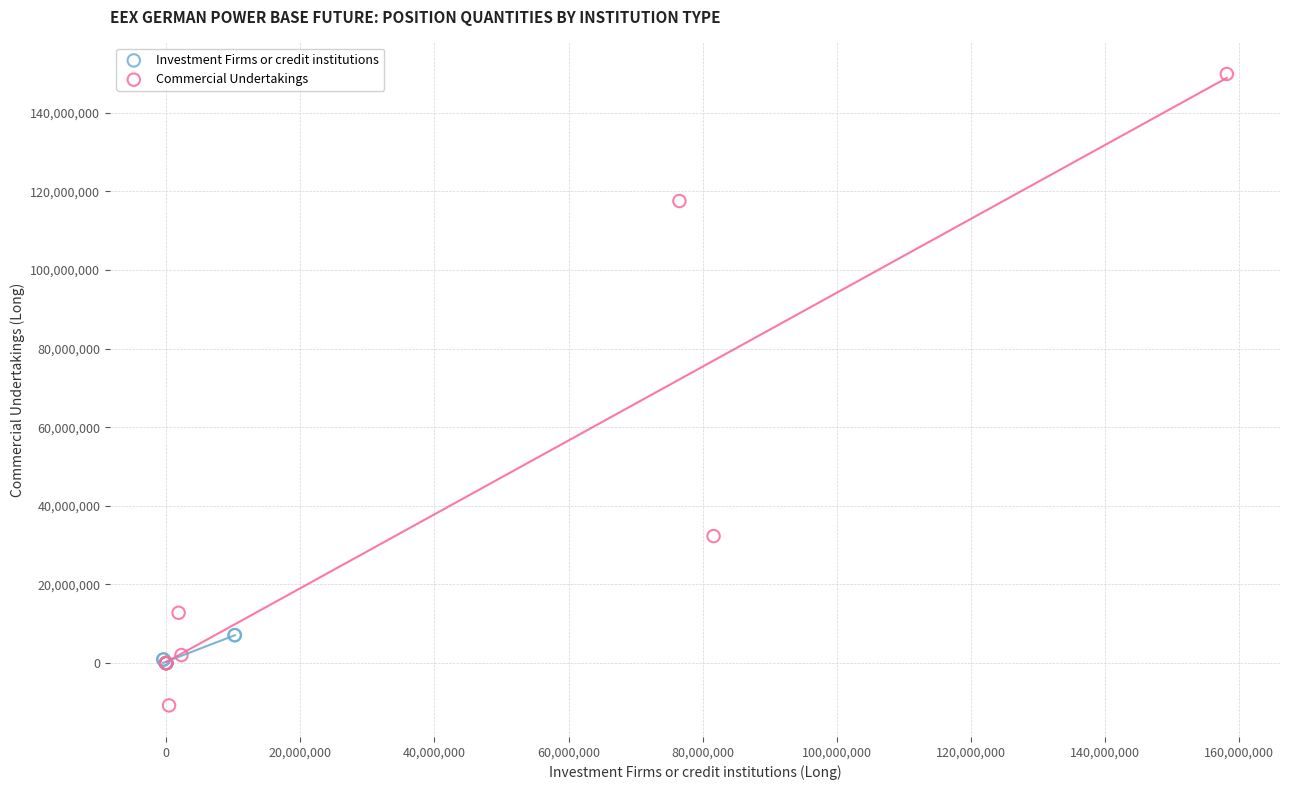

What are all the series names shown in the legend?

Investment Firms or credit institutions, Commercial Undertakings